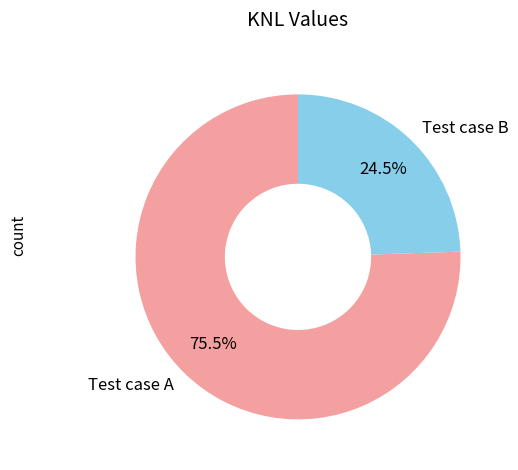

Between Test case A and Test case B, which is larger?

Test case A